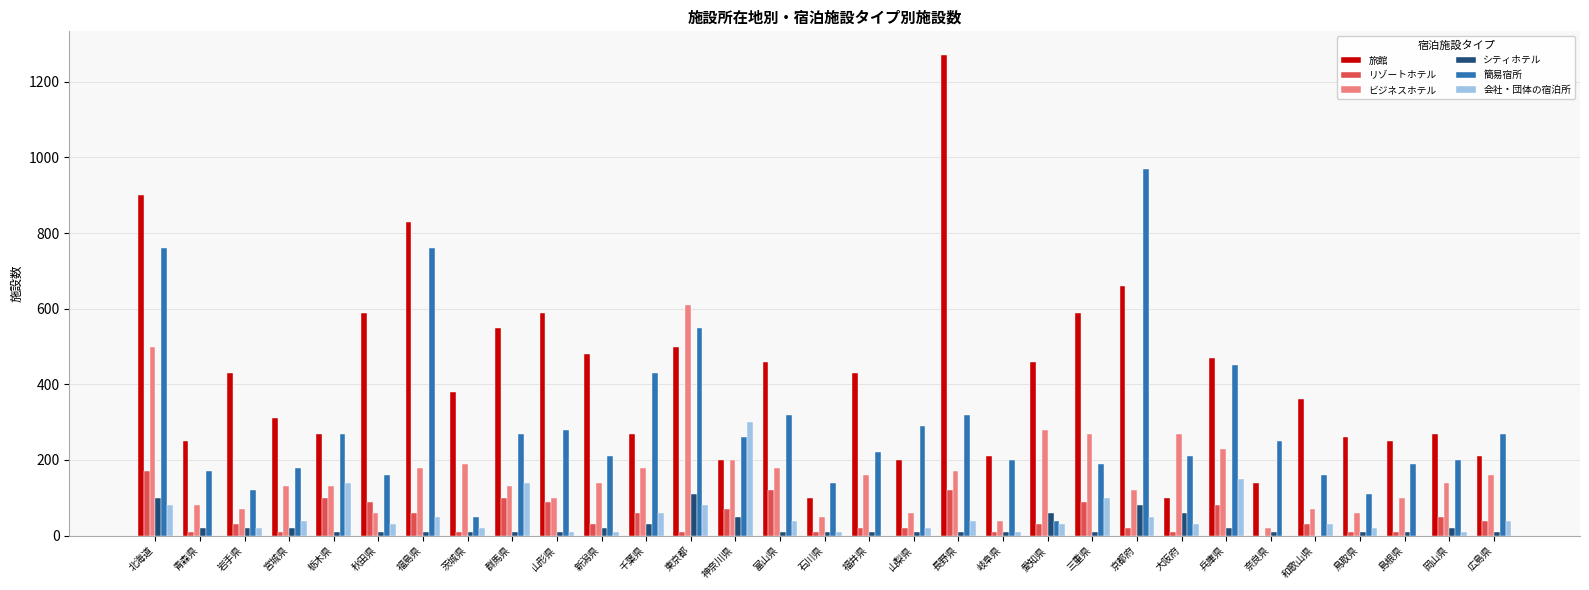

The value of 簡易宿所 at 兵庫県 is 450. True or false?

True